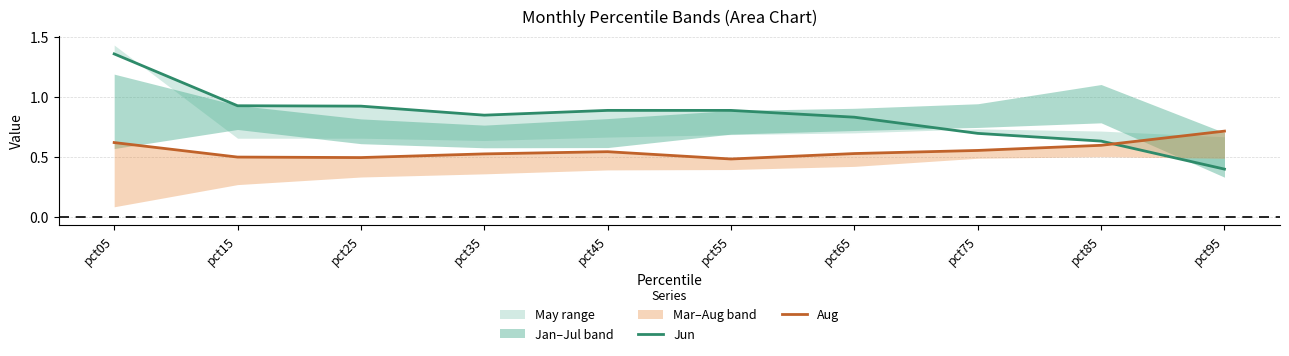

What is the difference between the Jun values at pct55 and pct05?

0.5